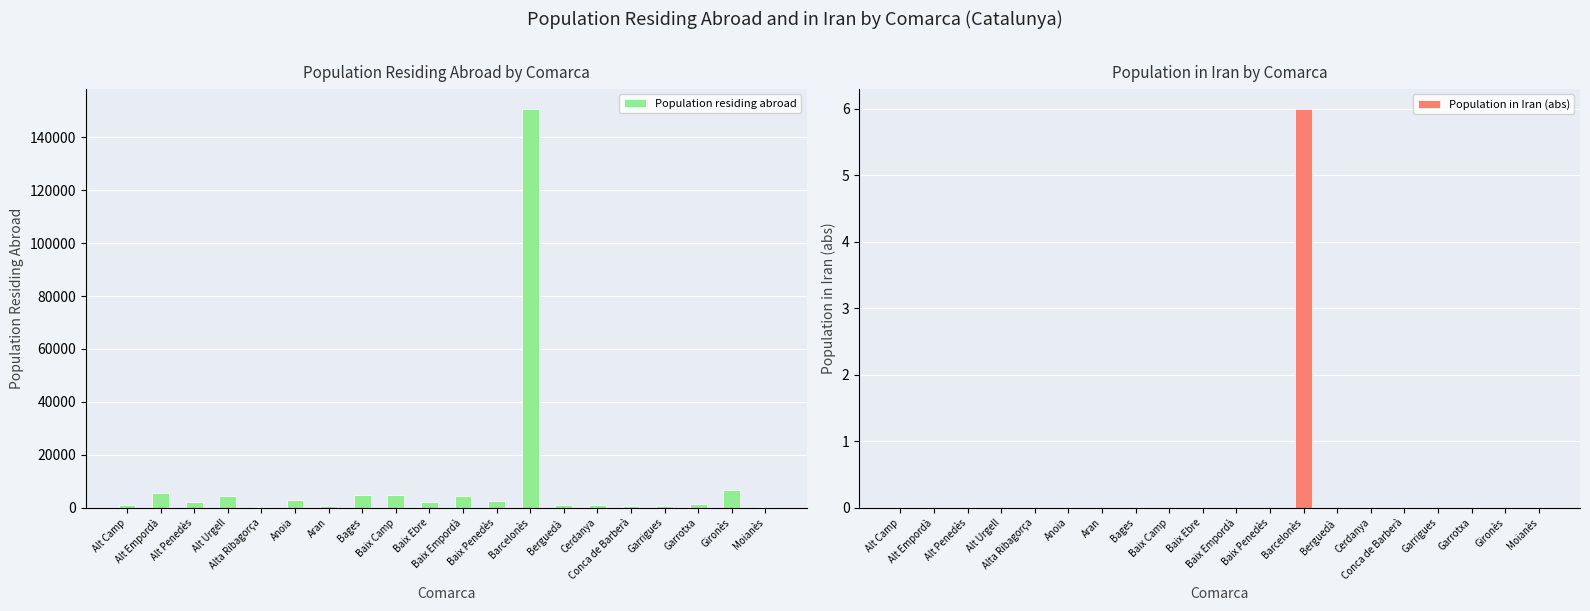

True or false: Population in Iran (abs) has a value of 6 at Barcelonès.

True